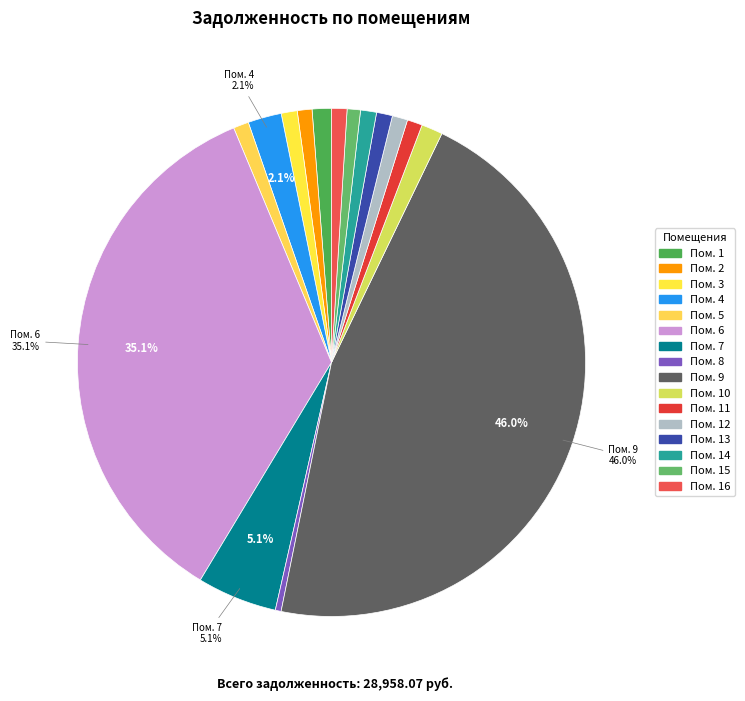

How many slices are in this pie chart?

16